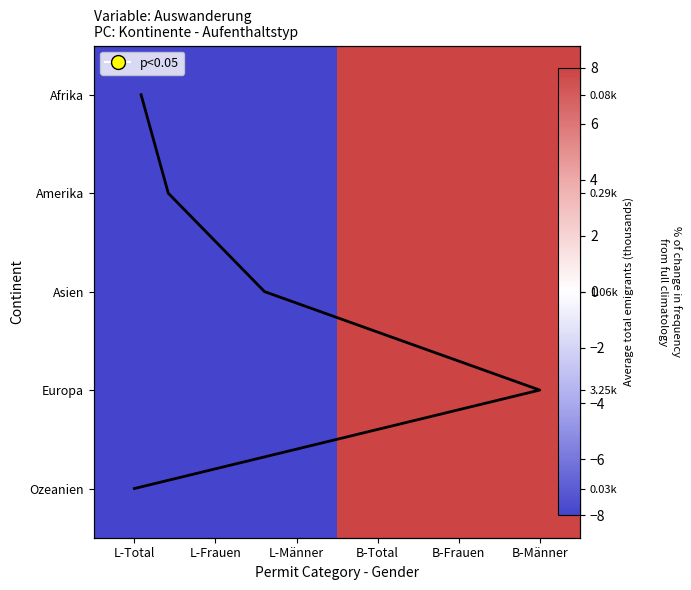

What is the sum of the Amerika values at L-Frauen and L-Total?

-160.0